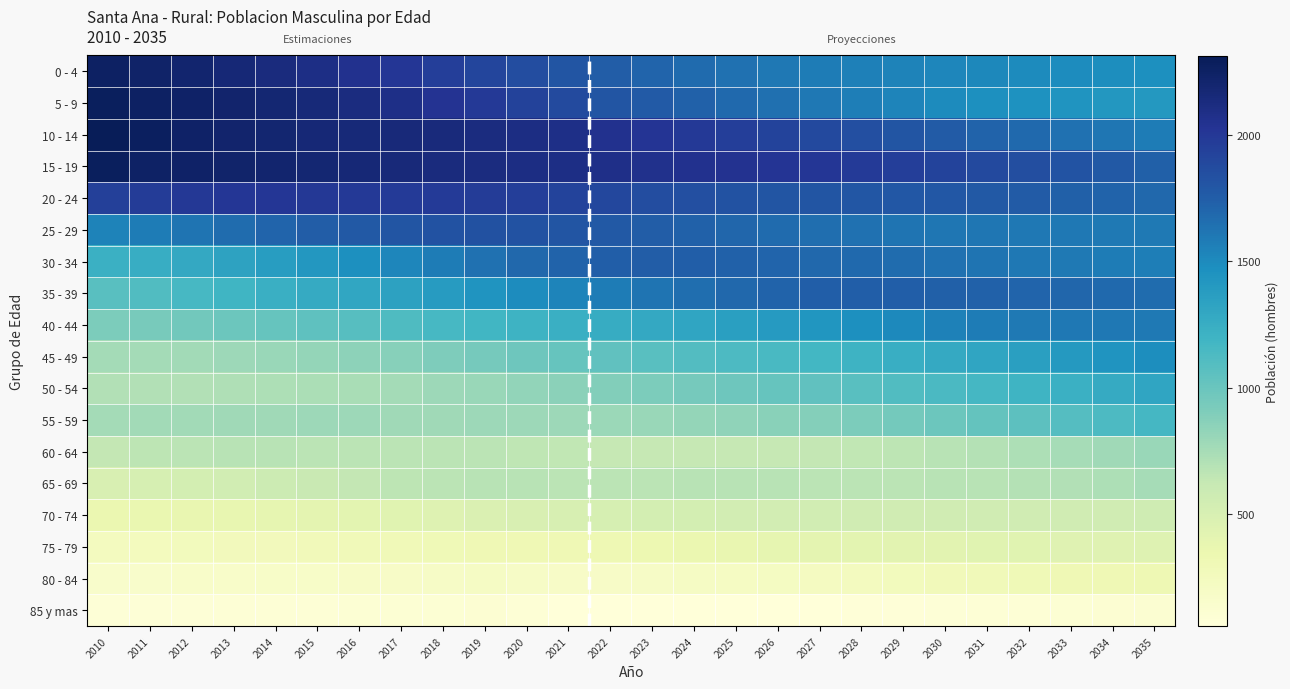

What is the sum of the 75 - 79 values at 2015 and 2023?

611